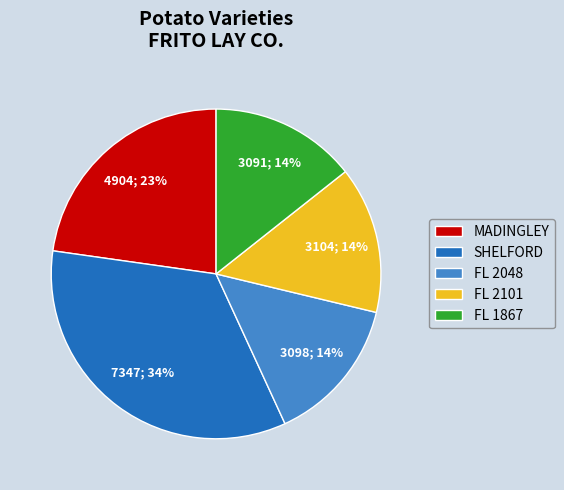

Which slice is the largest?

SHELFORD